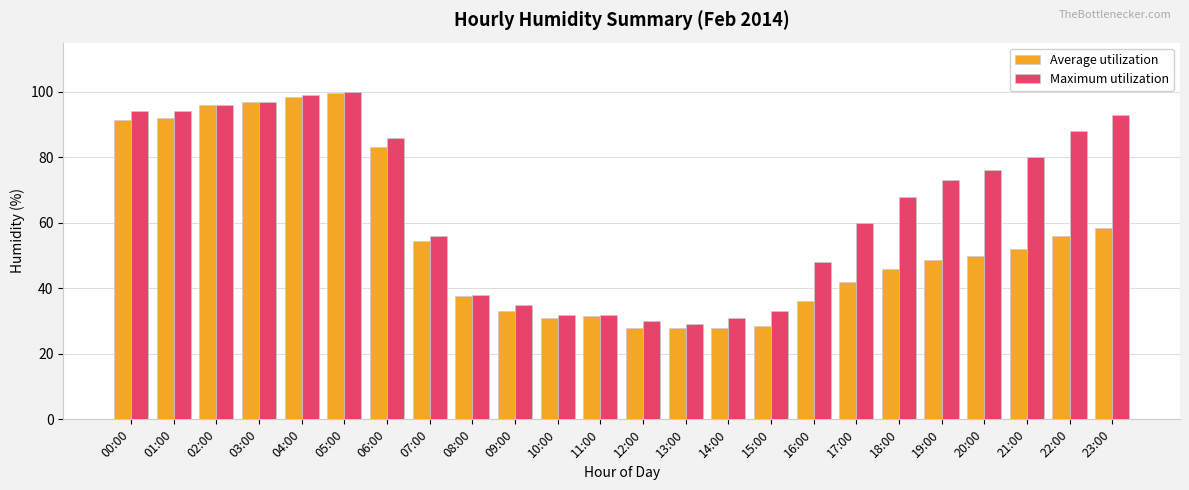

At which label does Maximum utilization reach its minimum?

13:00